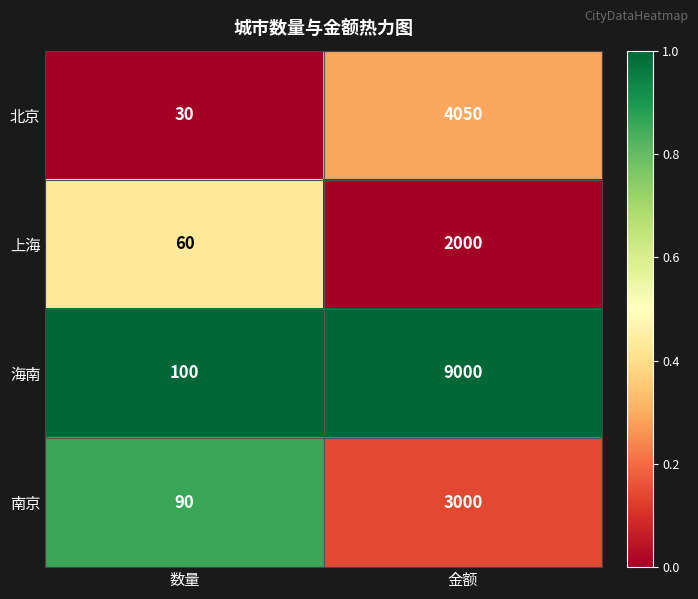

True or false: 北京 has a value of 30 at 数量.

True